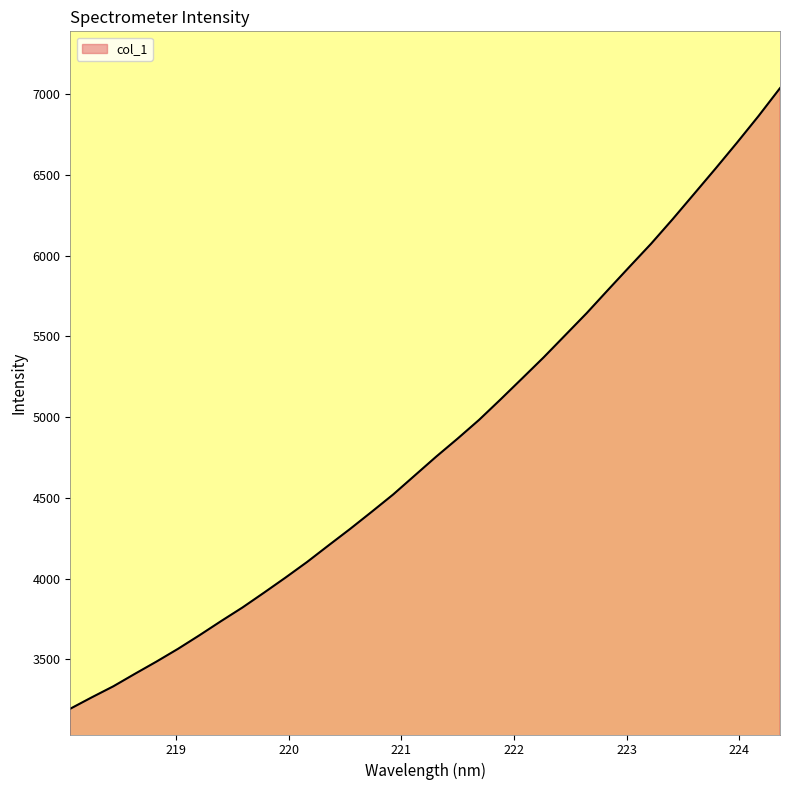

What is the greatest value displayed?

7037.6